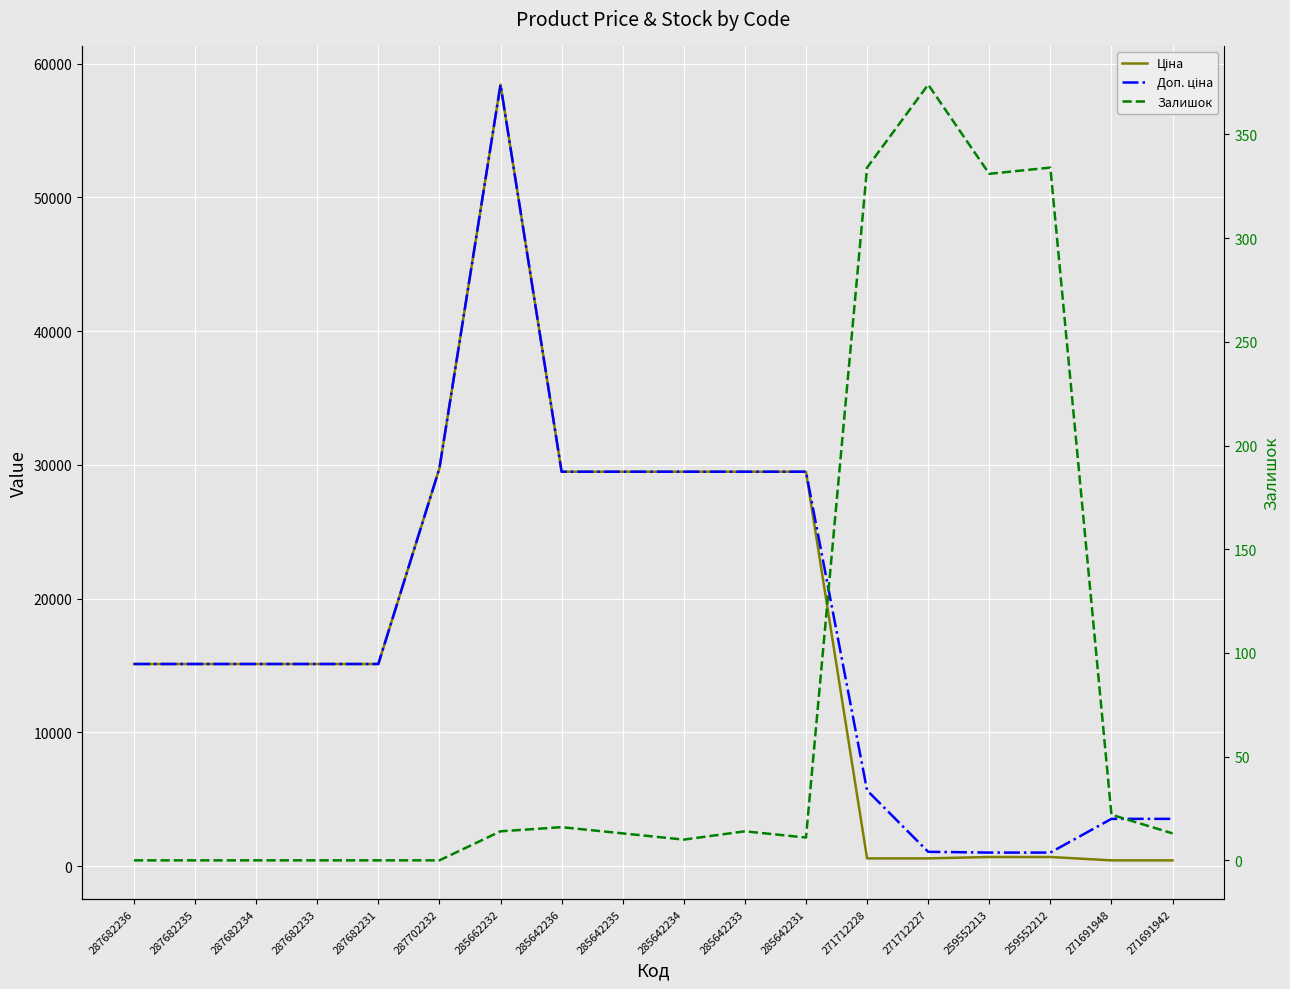

At which label does Доп. ціна first exceed 15120?

287702232